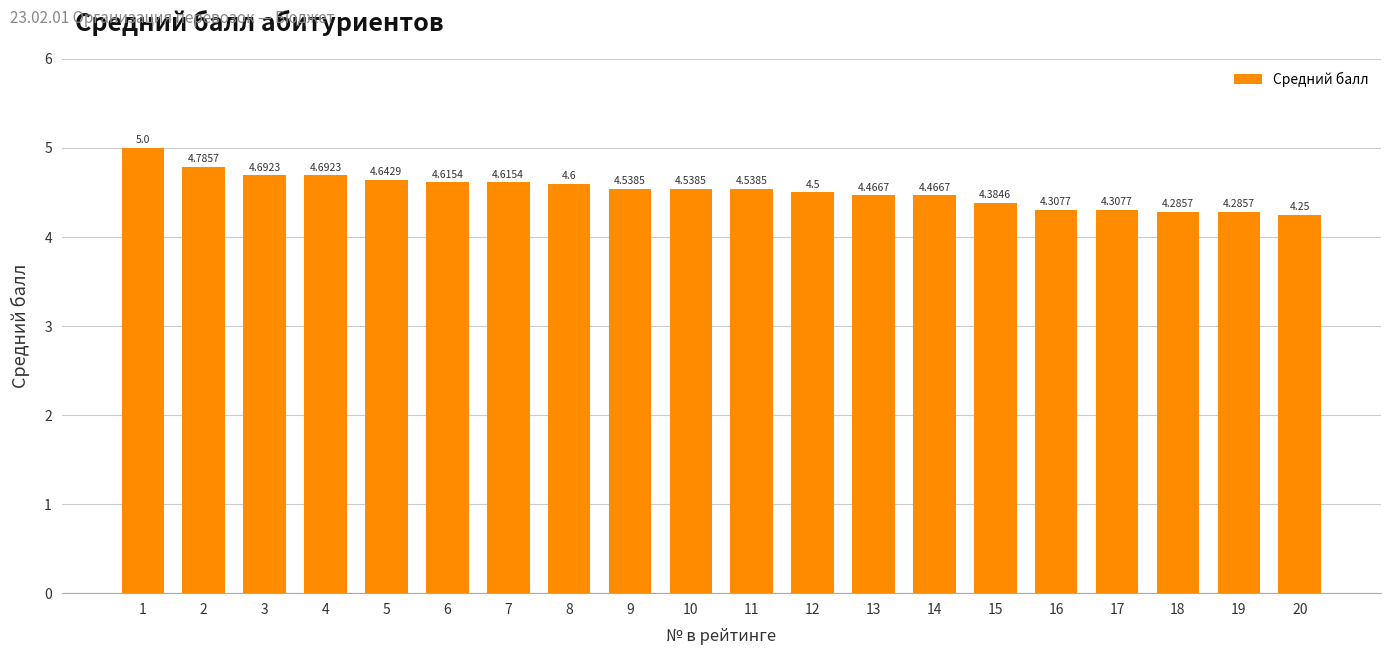

What is the maximum value shown in the chart?

5.0